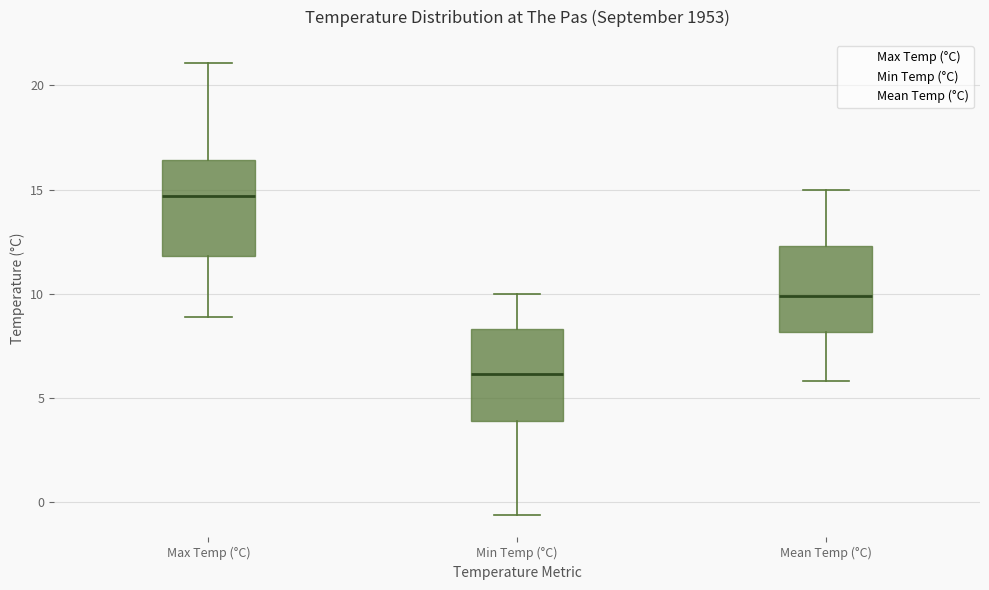

Reading left to right, read every box against the y-axis: the position of its median line, the range the box covers, and the ends of its whiskers. The values are not printed on the chart, so give them approximately, as read against the axis.

Max Temp (°C): median 14.5, box 12.0 to 16.5, whiskers 9.0 to 21.0
Min Temp (°C): median 6.0, box 4.0 to 8.5, whiskers -0.5 to 10.0
Mean Temp (°C): median 10.0, box 8.0 to 12.5, whiskers 6.0 to 15.0